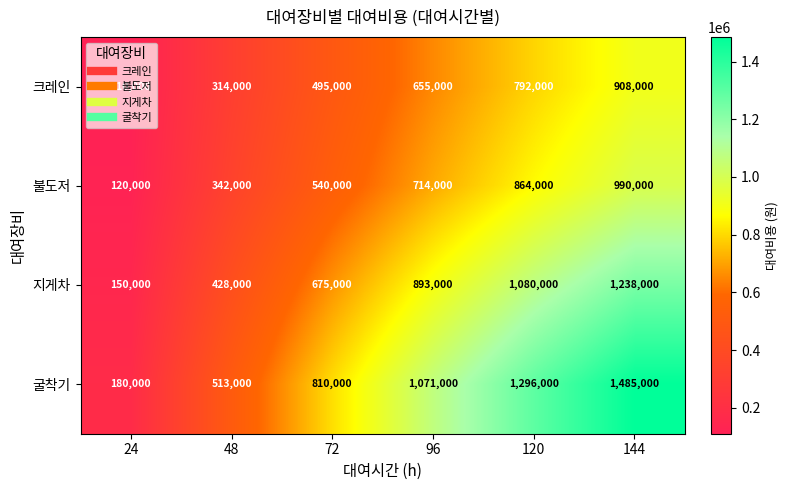

What is the maximum value for 크레인?

908000